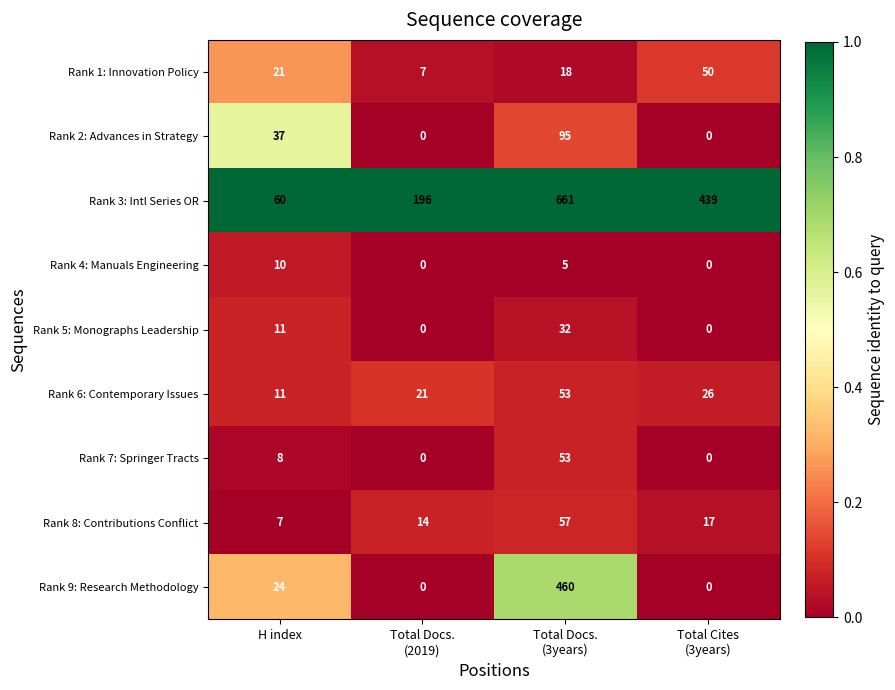

What is the average value of the Rank 9: Research Methodology series?

121